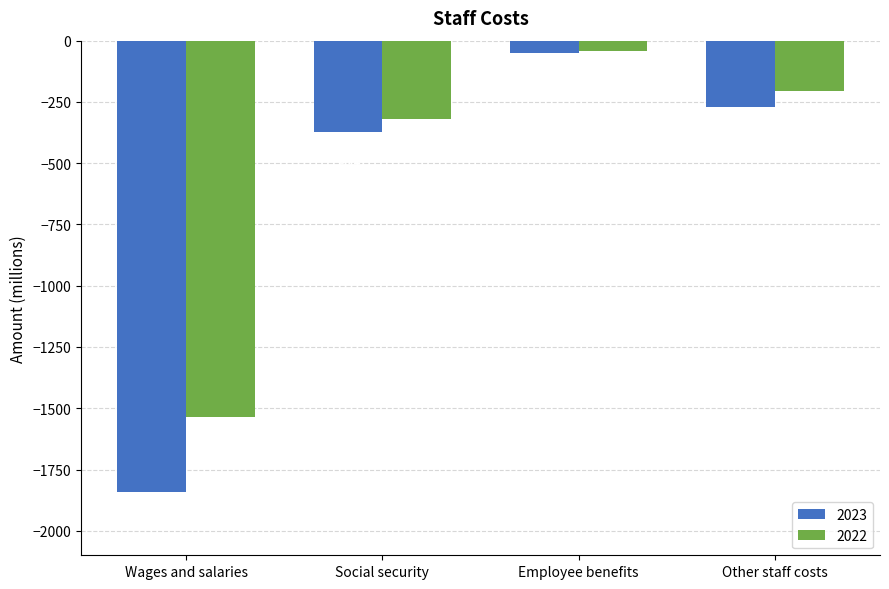

How many values in the 2023 series are below -269?

2